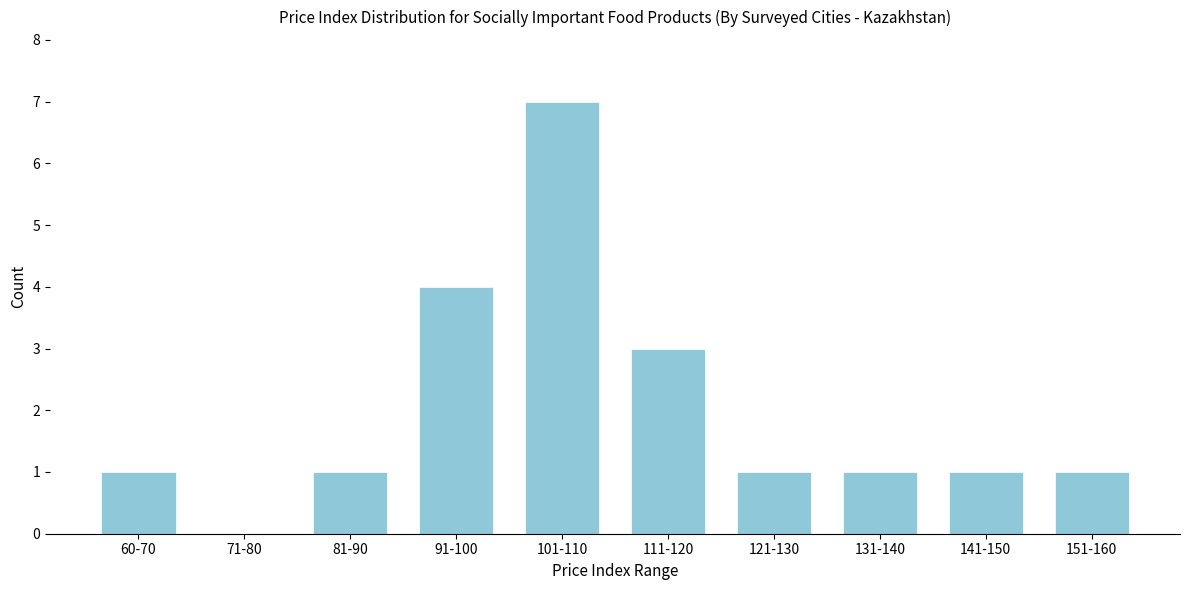

Reading right to left, what are all the values shown in this chart?

151-160=1	141-150=1	131-140=1	121-130=1	111-120=3	101-110=7	91-100=4	81-90=1	71-80=0	60-70=1